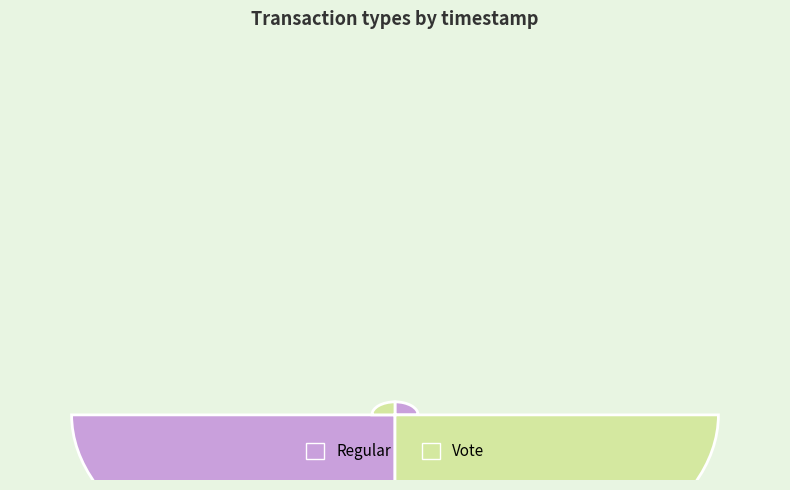

To the nearest percent, what is the average slice percentage?

50%